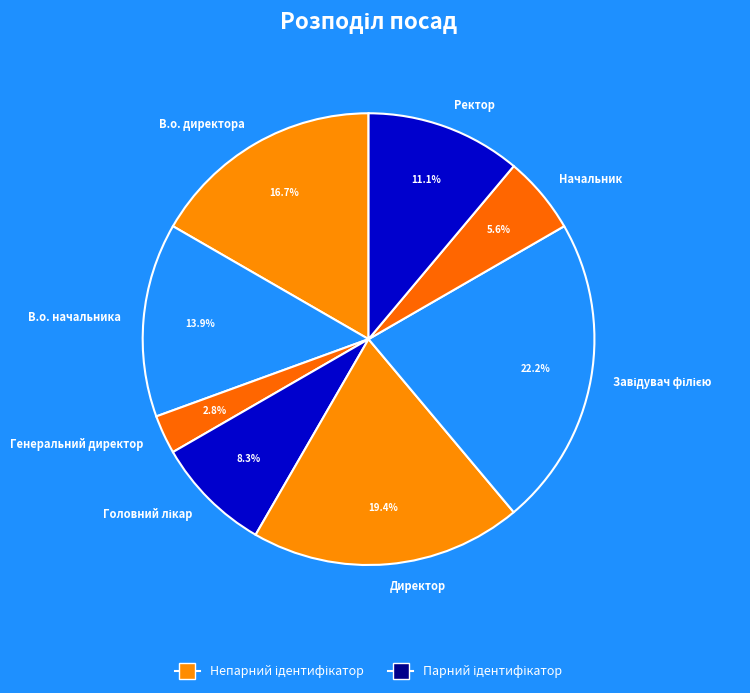

What portion of the pie excludes В.о. директора?

83.3%